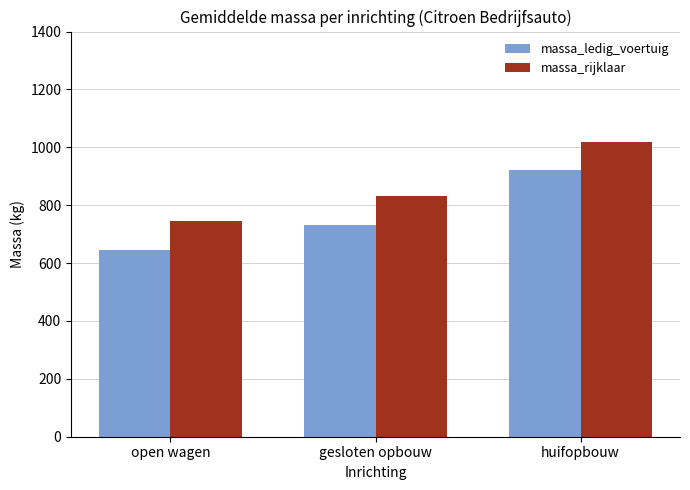

At which label is massa_rijklaar closest to 882?

gesloten opbouw